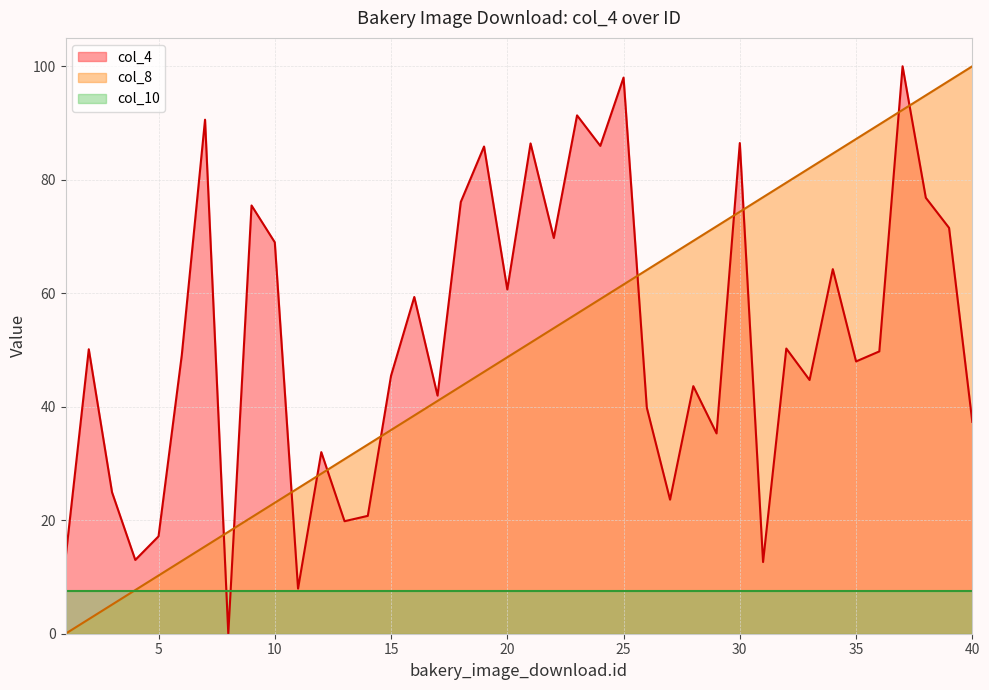

Is the value of col_8 at 10 greater than the value of col_4 at 25?

No